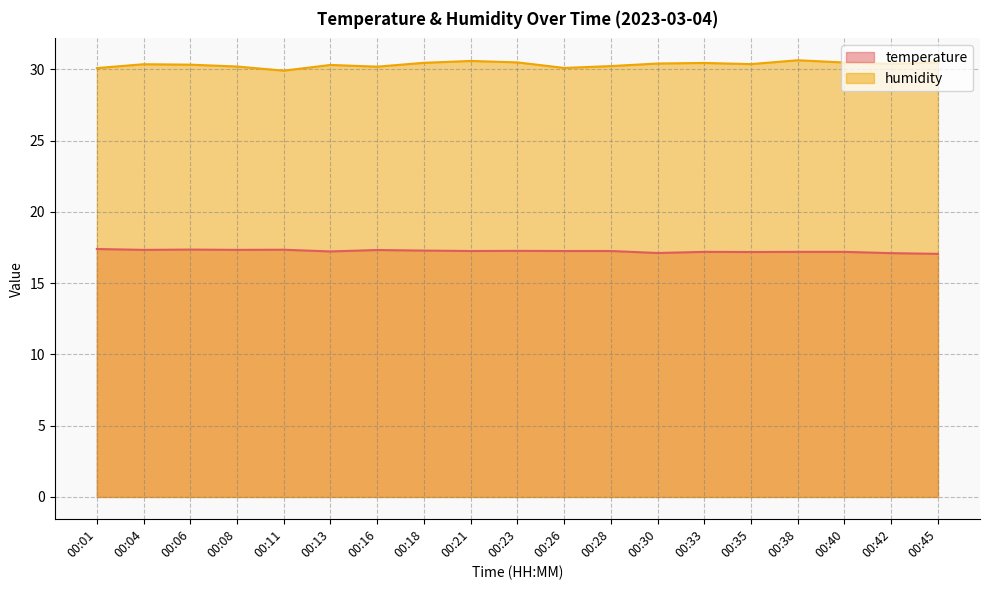

How many lines are shown in the chart?

2